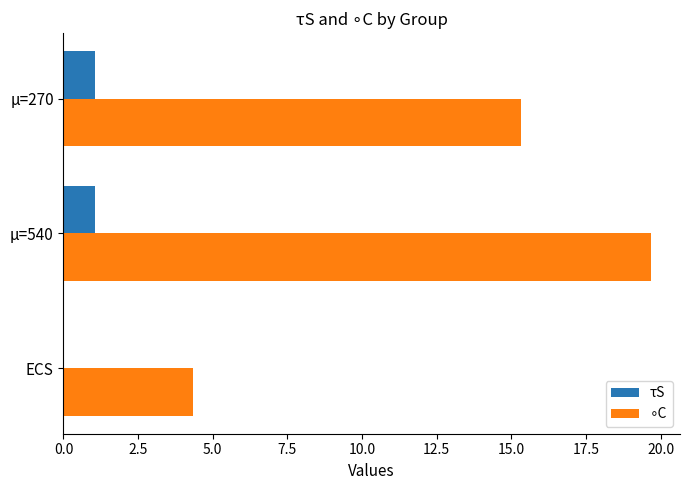

How many data points does each series have?

3